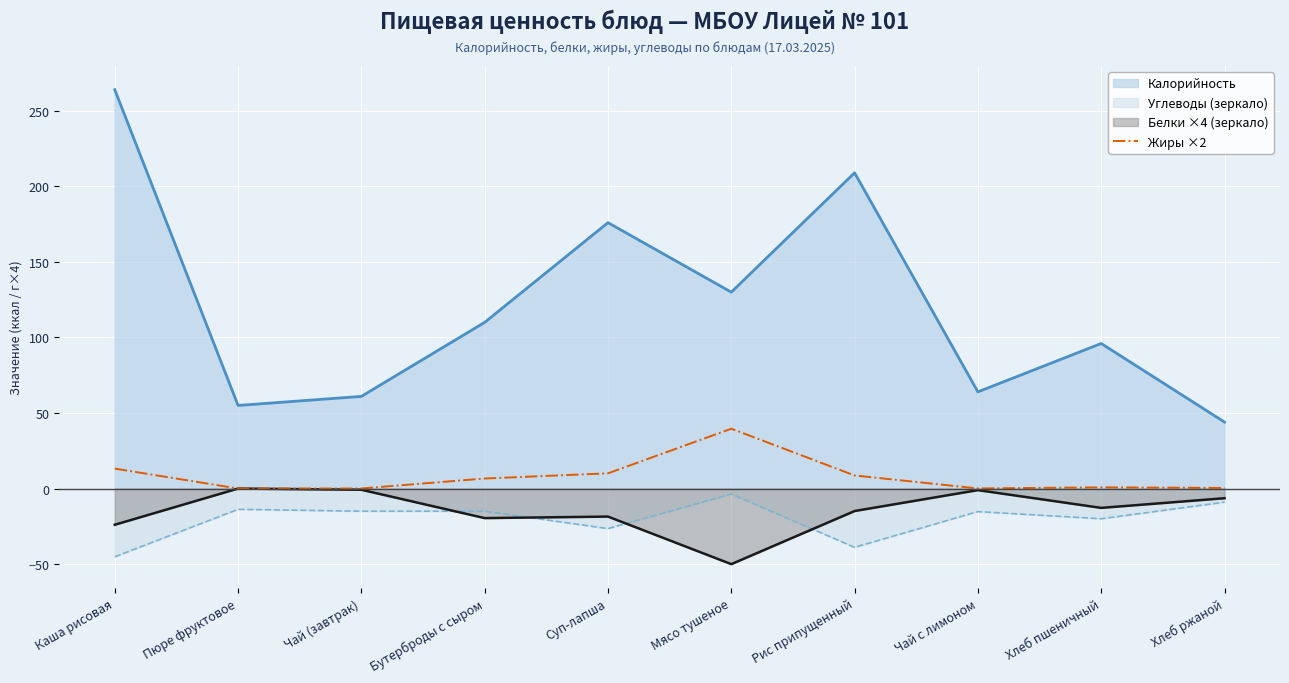

What is the label of the 9th point from the left?

Хлеб пшеничный